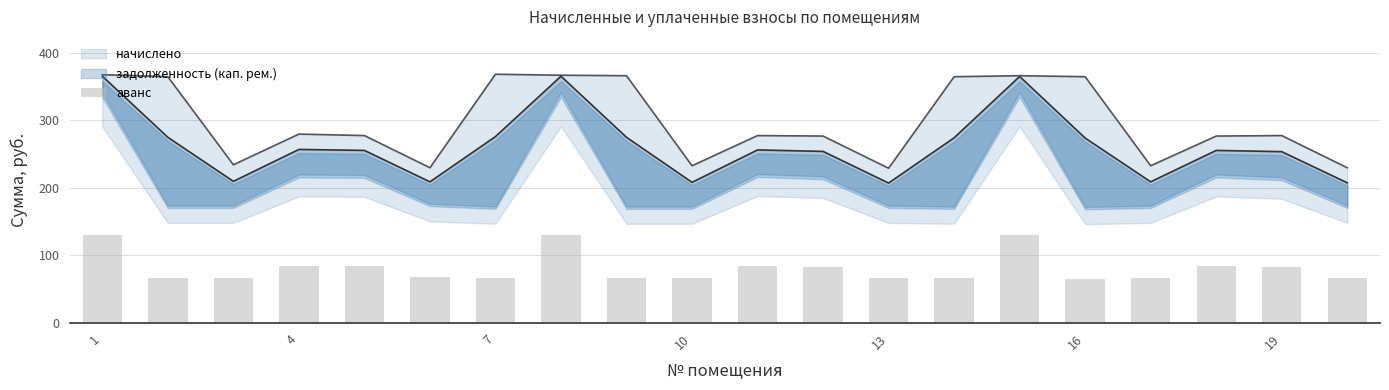

How many data points are less than 67?

10